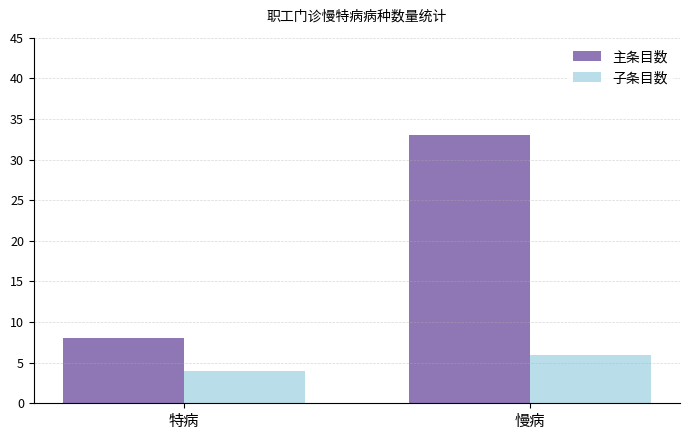

What is the total value across all series at 特病?

12